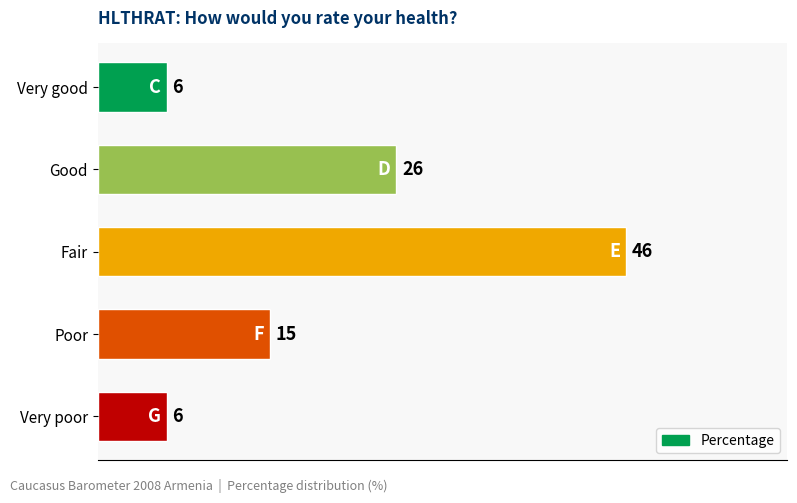

What is the sum of the values at Very poor and Fair?

52